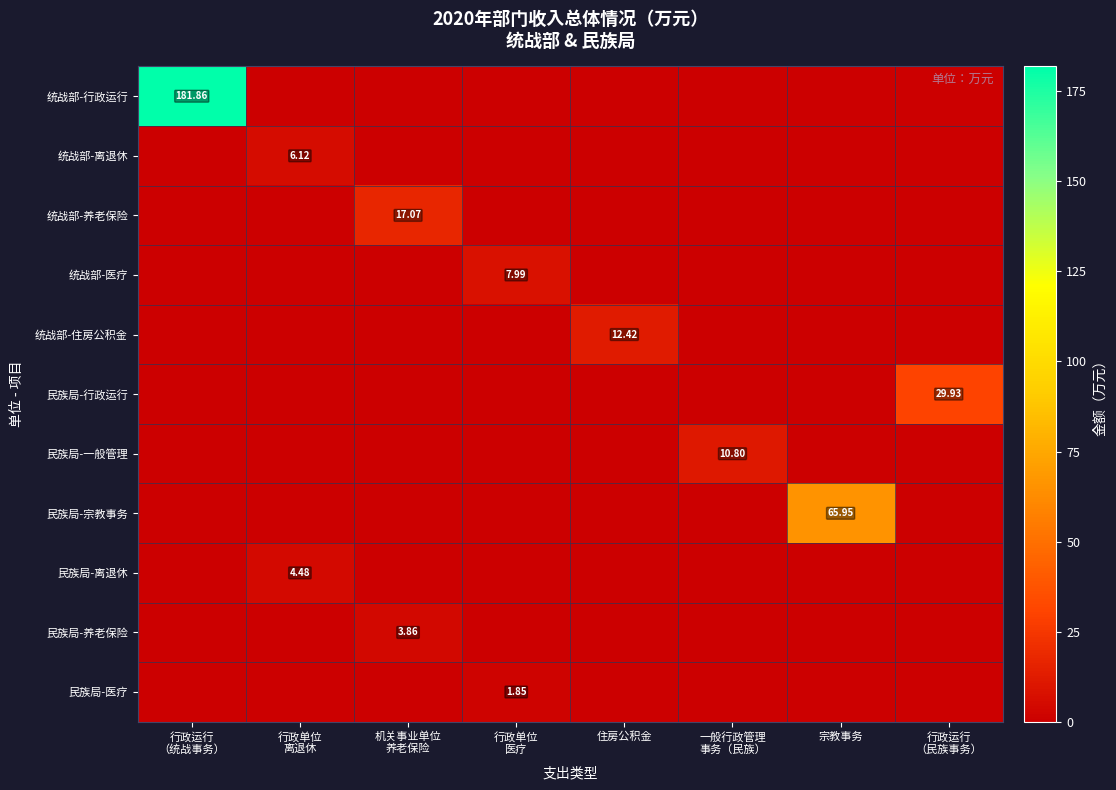

Is it true that 民族局-一般管理 equals -4.8 at 住房公积金?

False